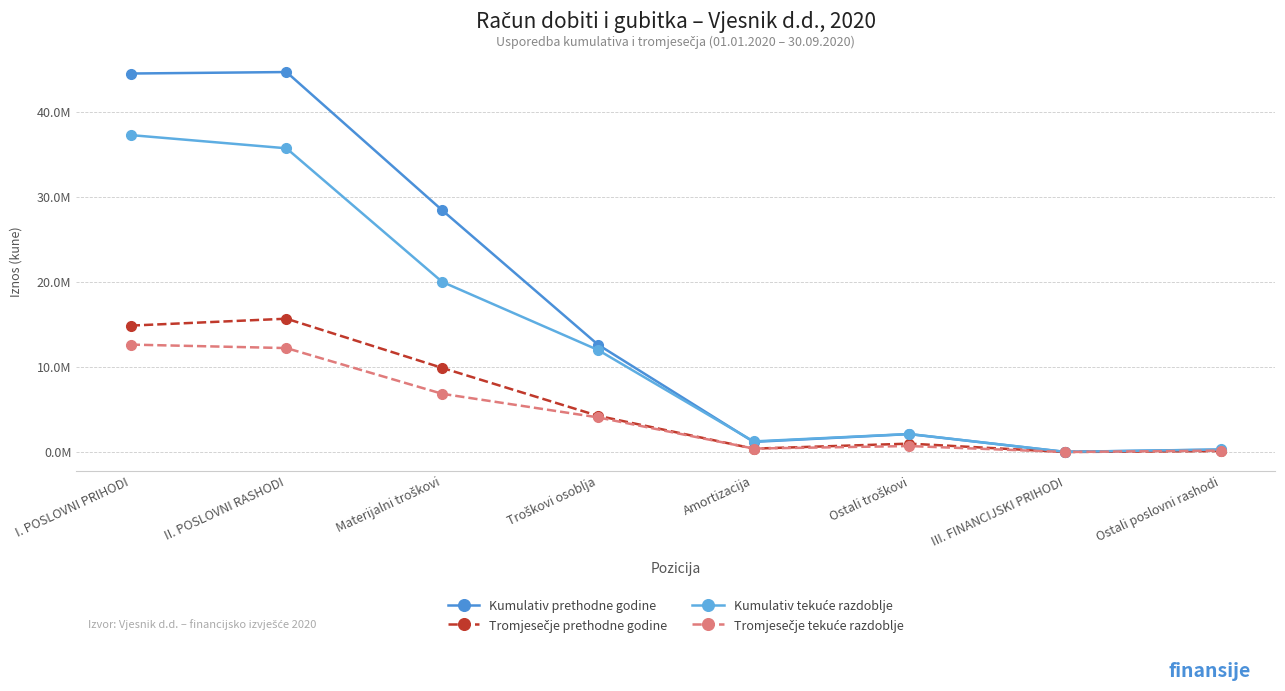

What is the difference between the highest and lowest values at Amortizacija?

848449.1